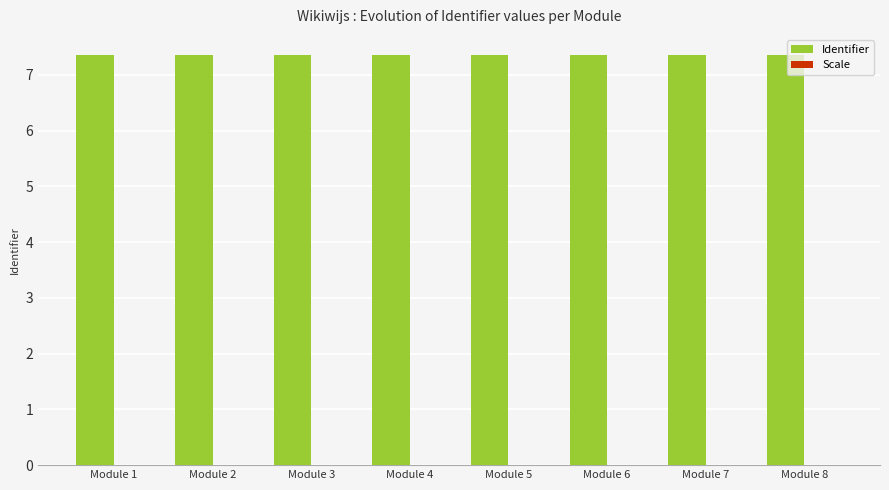

What is the sum of the Identifier values at Module 5 and Module 8?

14.7